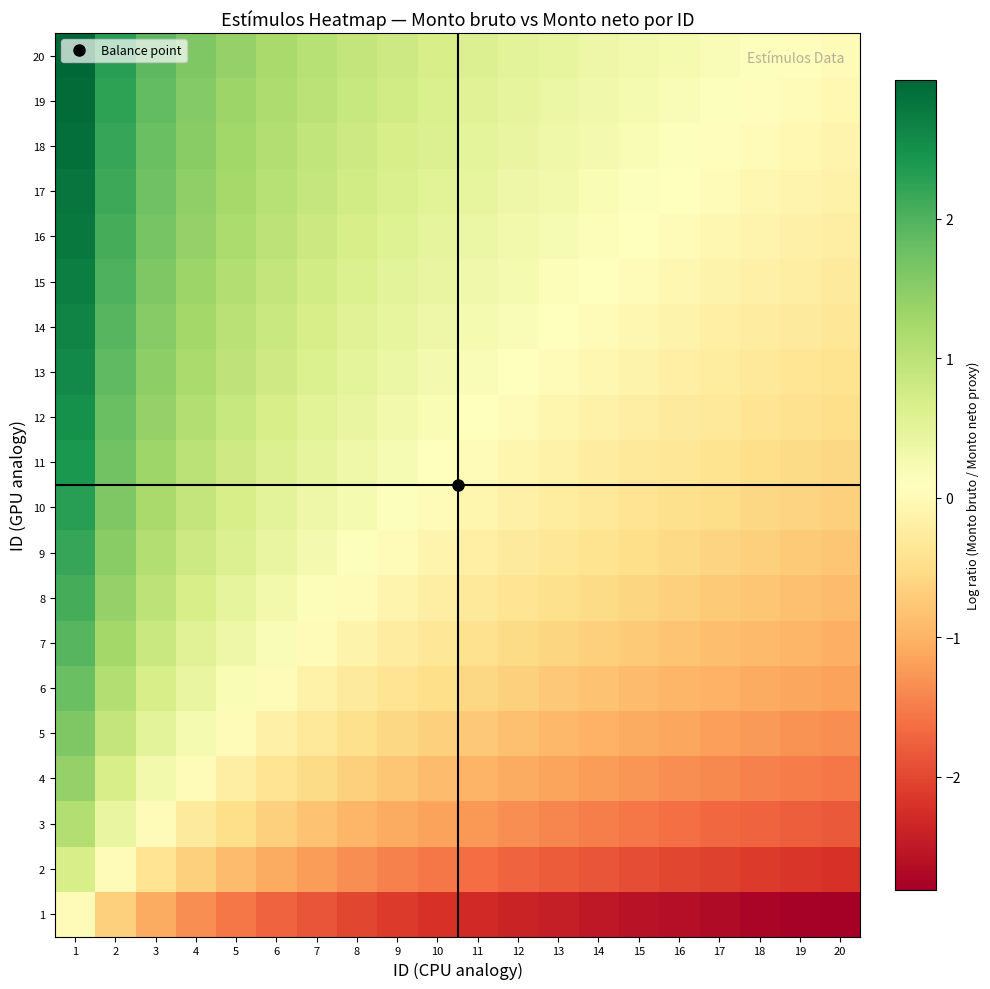

At which category does the chart reach its peak across all series?

1